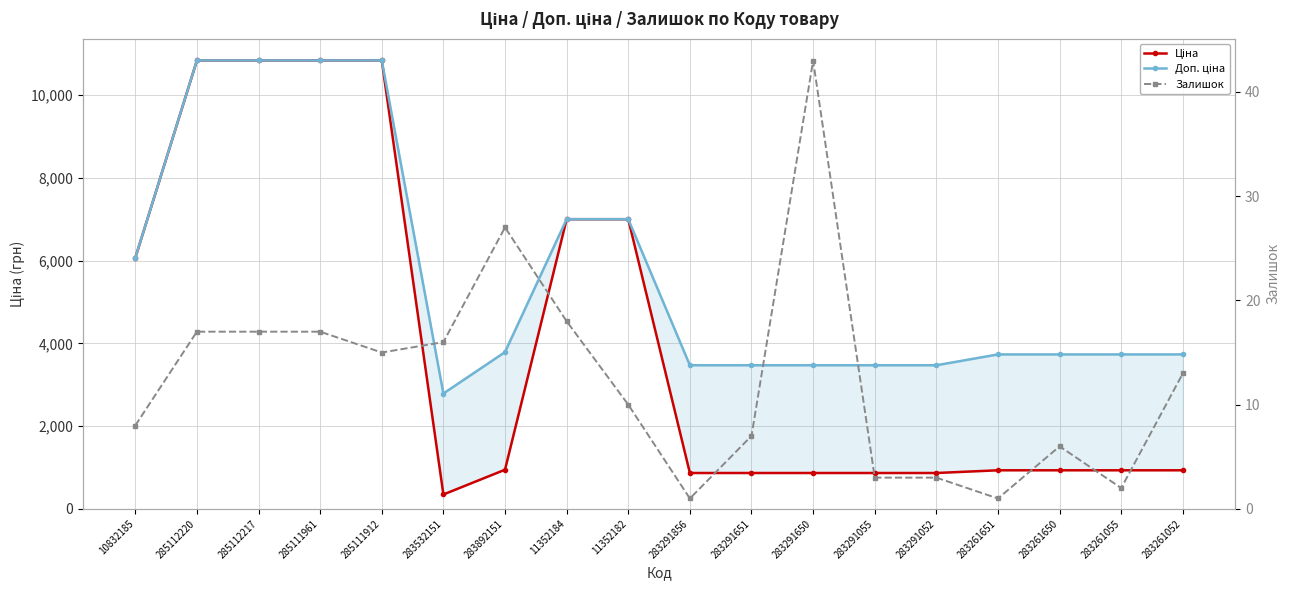

What is the average value of the Залишок series?

12.4